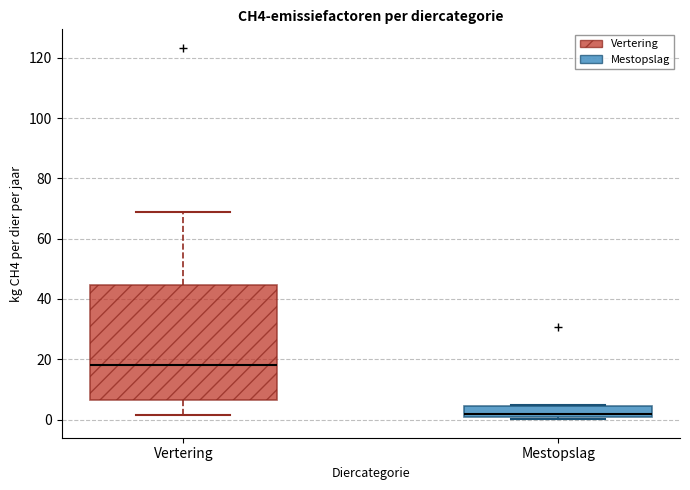

Comparing the boxes themselves (not the whiskers), which one is the tallest?

Vertering